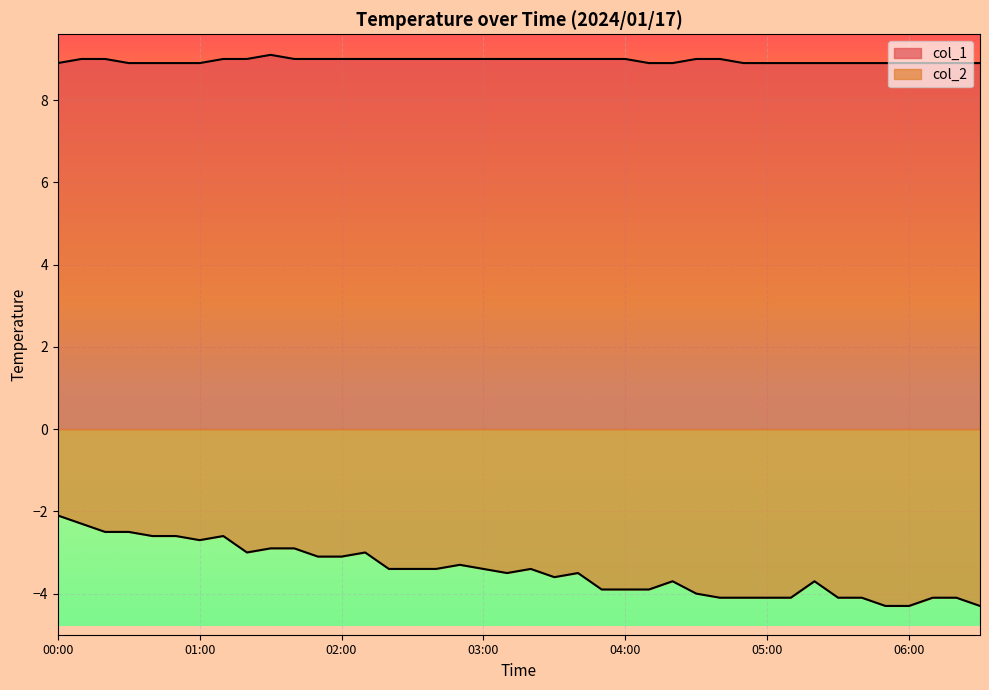

Does the chart display data point markers on the line(s)?

No